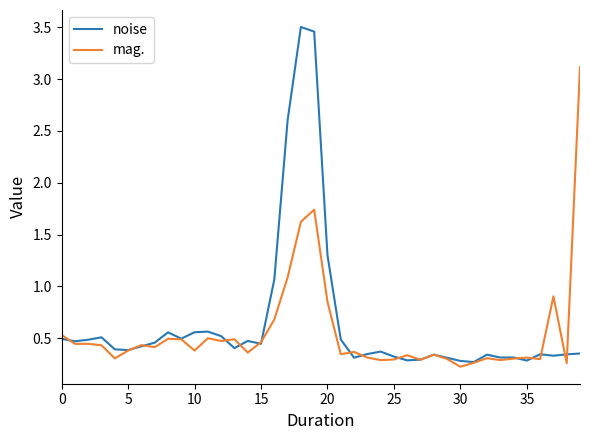

In mag., how many points are lower than both neighbors (excluding endpoints)?

13